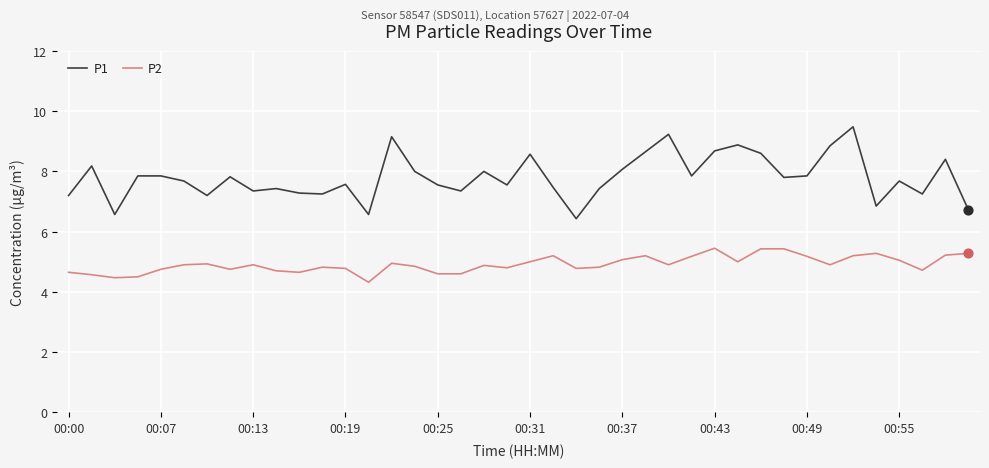

Which series has the largest total across all categories?

P1